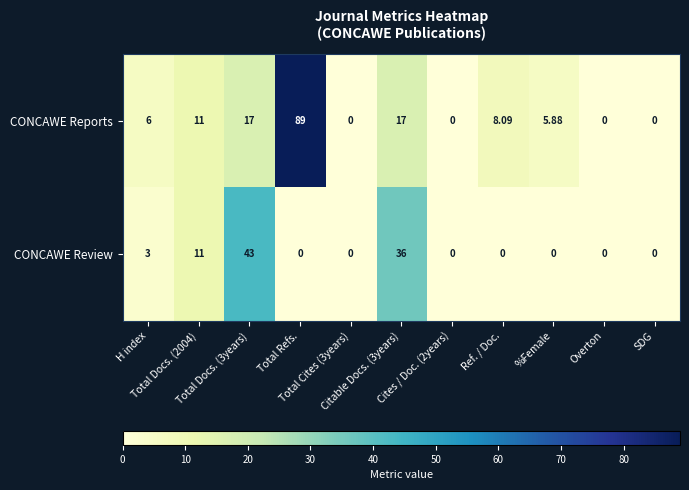

Rank the series by their average value, from lowest to highest.

CONCAWE Review, CONCAWE Reports